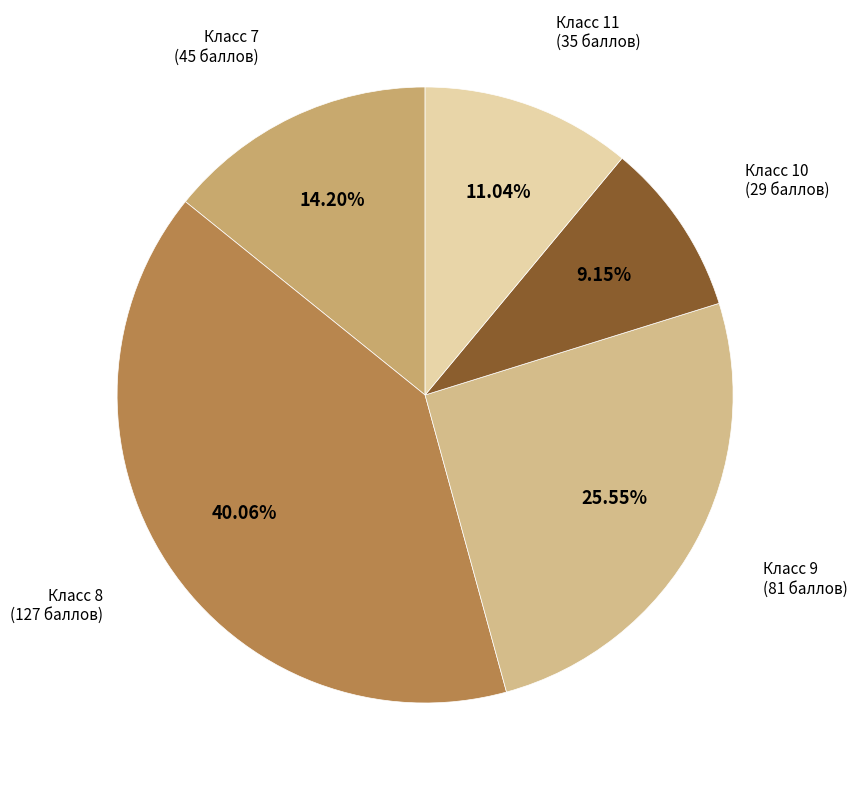

Which has a higher value, Класс 11 or Класс 7?

Класс 7